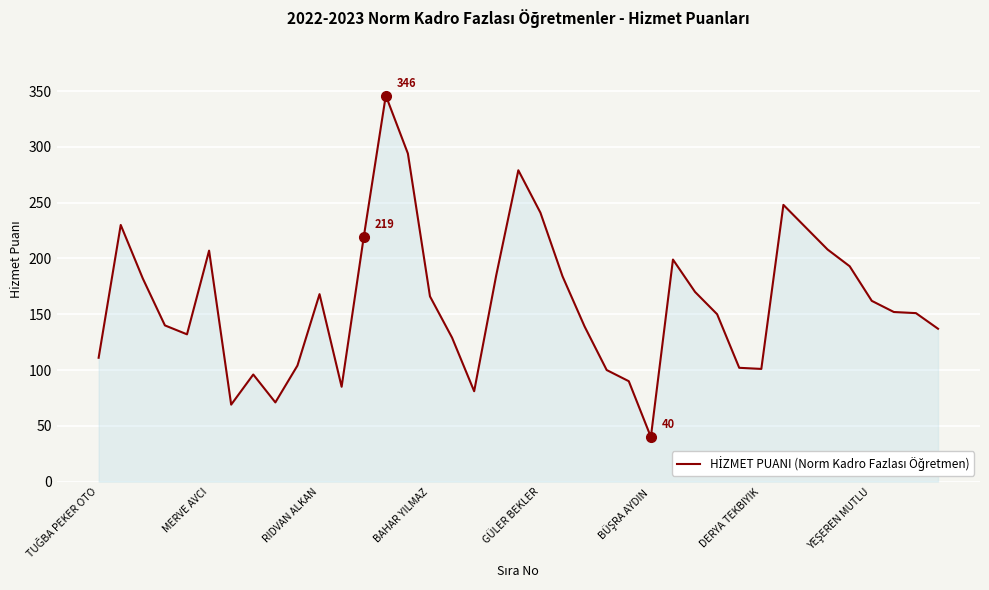

What is the greatest value displayed?

346